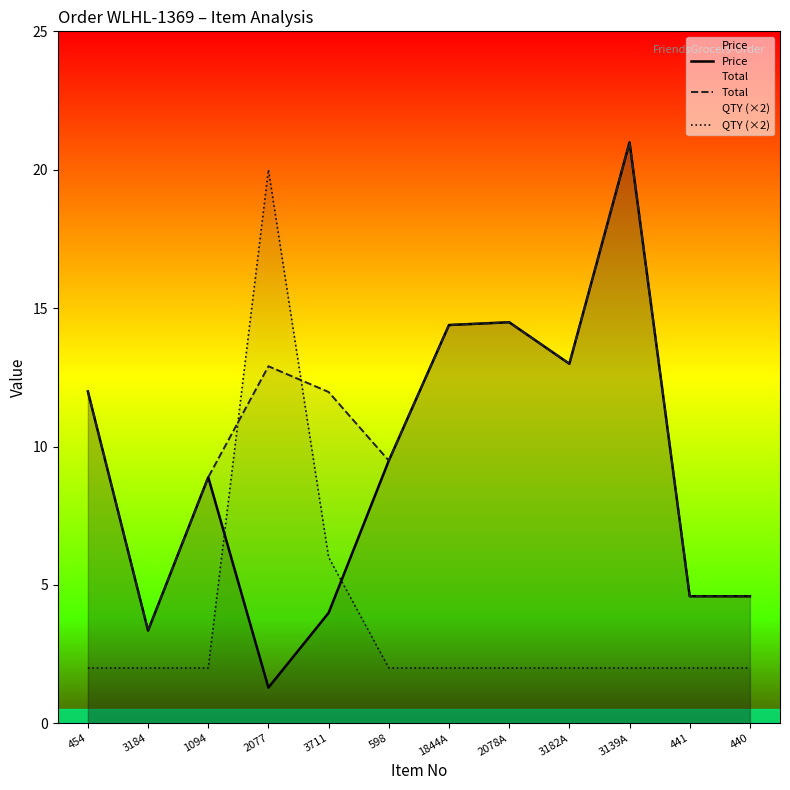

Where is the first local maximum for Price?

1094